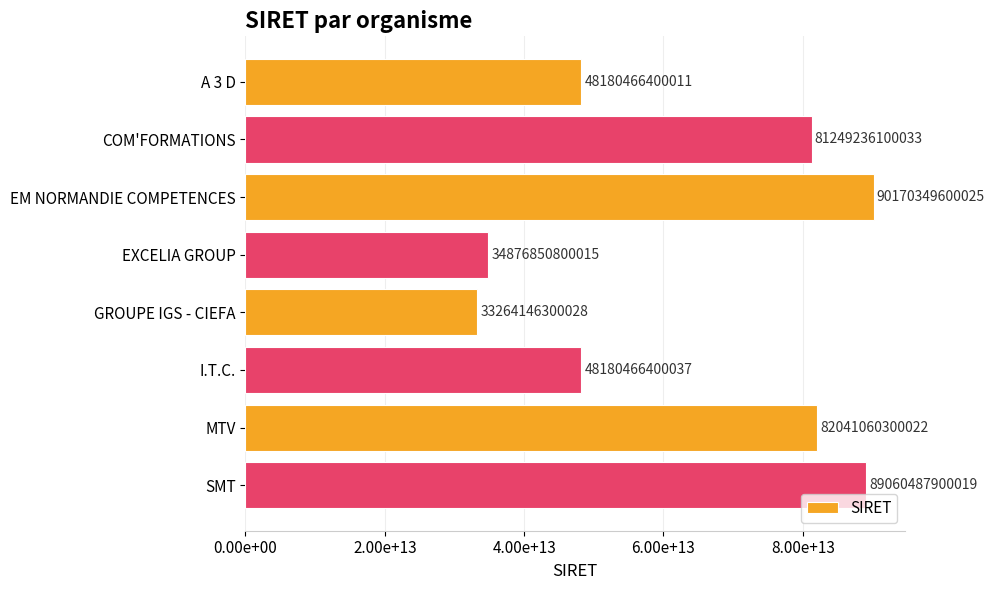

Where is the data nearest to the value 61717247950026?

I.T.C.